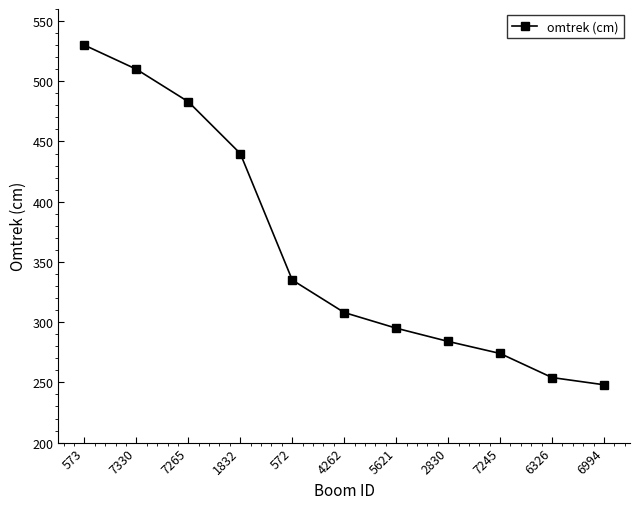

What is the maximum value shown in the chart?

530